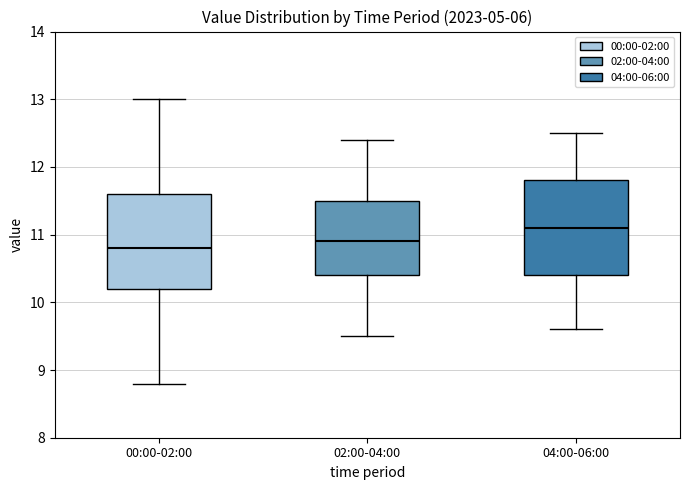

Reading left to right, read every box against the y-axis: the position of its median line, the range the box covers, and the ends of its whiskers. The values are not printed on the chart, so give them approximately, as read against the axis.

00:00-02:00: median 10.8, box 10.2 to 11.6, whiskers 8.8 to 13.0
02:00-04:00: median 10.9, box 10.4 to 11.5, whiskers 9.5 to 12.4
04:00-06:00: median 11.1, box 10.4 to 11.8, whiskers 9.6 to 12.5